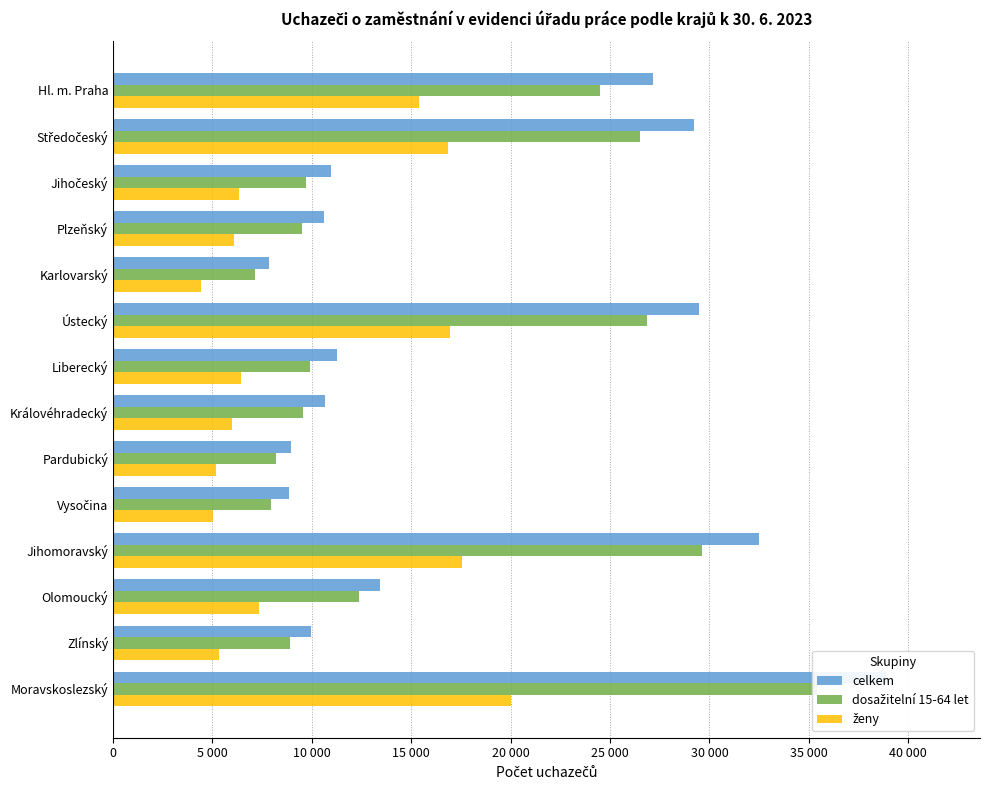

Between Středočeský and Ústecký, which is larger?

Ústecký